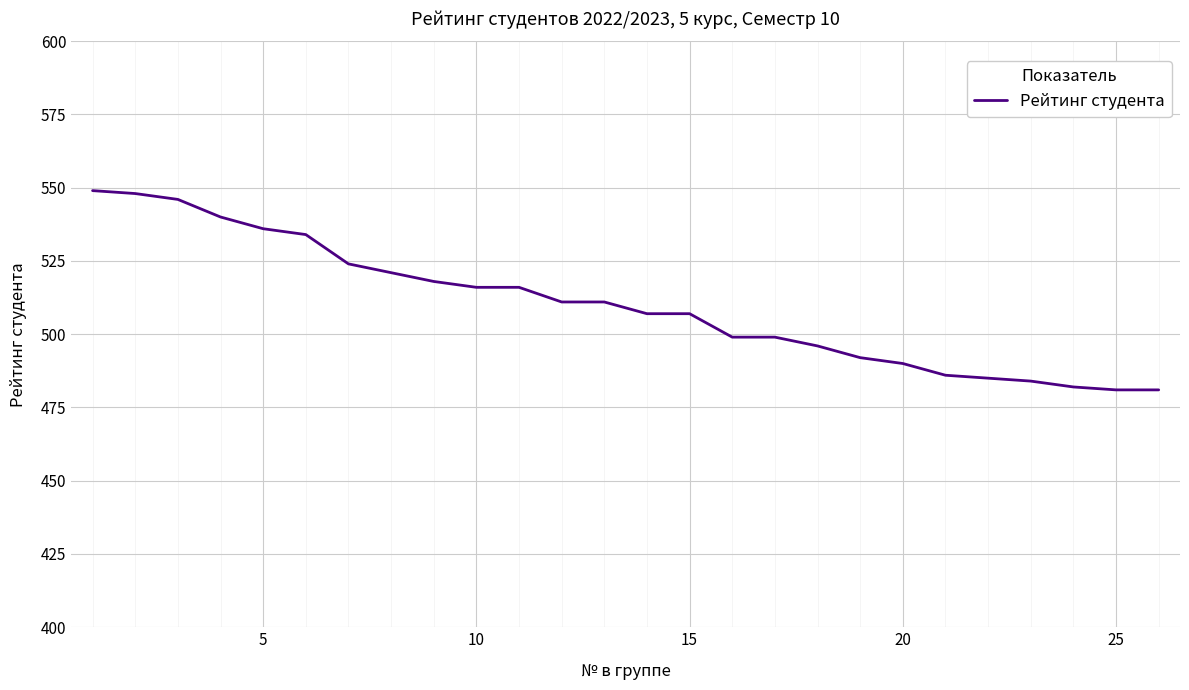

What is the sum of all values?

13259